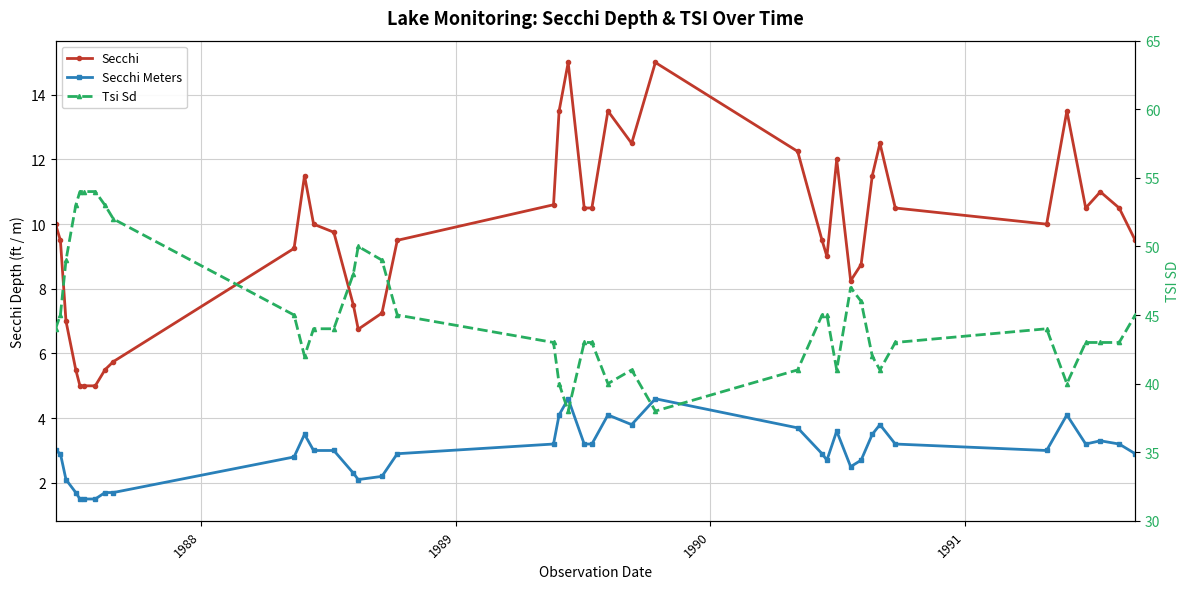

Reading left to right, transcribe all the data shown in this chart.

Secchi: 10.0	9.5	7.0	5.5	5.0	5.0	5.0	5.5	5.8	9.2	11.5	10.0	9.8	7.5	6.8	7.2	9.5	10.6	13.5	15.0	10.5	10.5	13.5	12.5	15.0	12.2	9.5	9.0	12.0	8.2	8.8	11.5	12.5	10.5	10.0	13.5	10.5	11.0	10.5	9.5
Secchi Meters: 3.0	2.9	2.1	1.7	1.5	1.5	1.5	1.7	1.7	2.8	3.5	3.0	3.0	2.3	2.1	2.2	2.9	3.2	4.1	4.6	3.2	3.2	4.1	3.8	4.6	3.7	2.9	2.7	3.6	2.5	2.7	3.5	3.8	3.2	3.0	4.1	3.2	3.3	3.2	2.9
Tsi Sd: 44.0	45.0	49.0	53.0	54.0	54.0	54.0	53.0	52.0	45.0	42.0	44.0	44.0	48.0	50.0	49.0	45.0	43.0	40.0	38.0	43.0	43.0	40.0	41.0	38.0	41.0	45.0	45.0	41.0	47.0	46.0	42.0	41.0	43.0	44.0	40.0	43.0	43.0	43.0	45.0